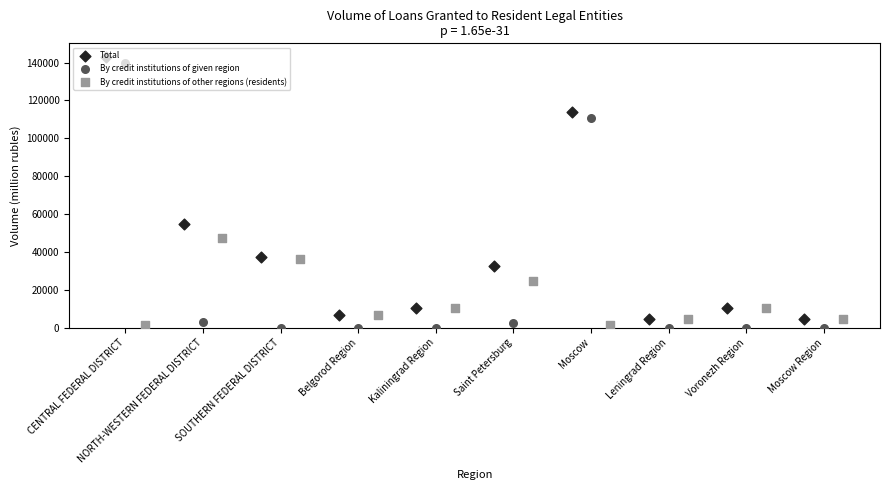

Which series reaches the minimum Y coordinate?

By credit institutions of given region